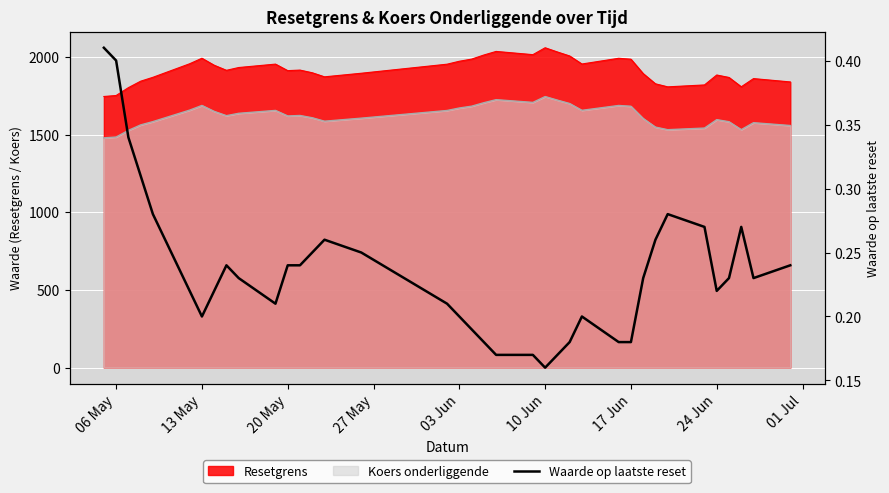

How many points are higher than both their immediate neighbors (excluding endpoints)?

5